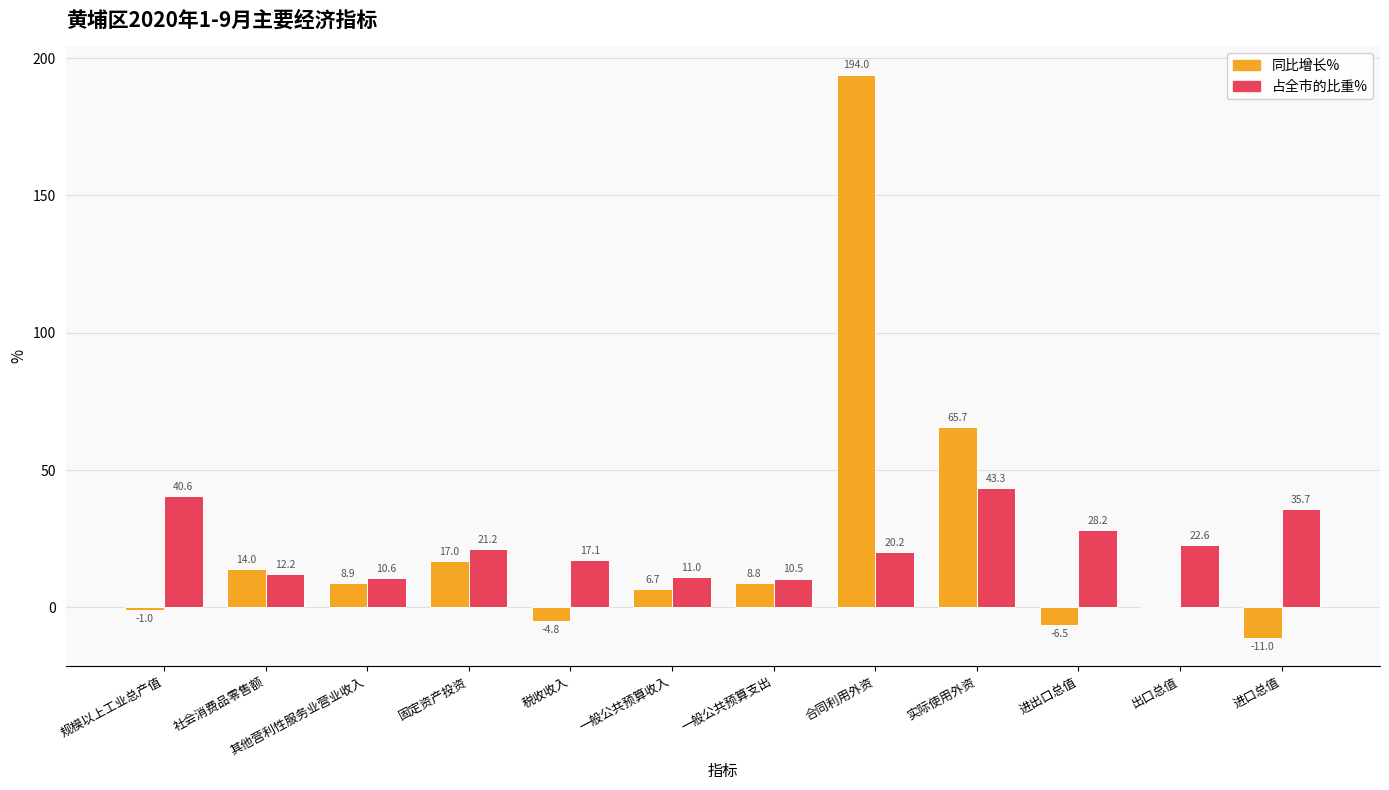

At which label does 同比增长% first exceed 8?

社会消费品零售额